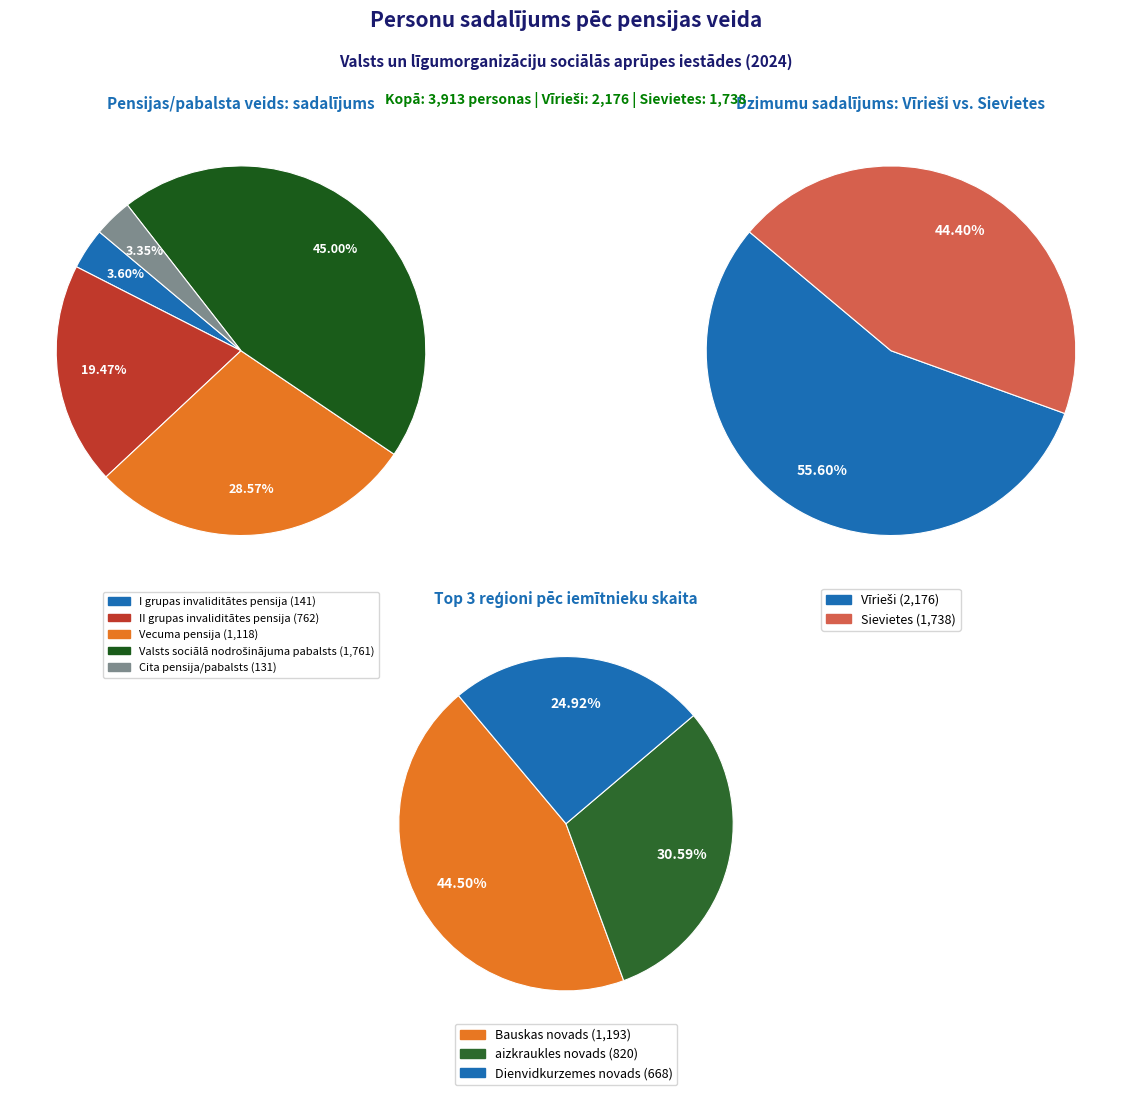

Is I grupas invaliditātes pensija the majority of the pie?

No